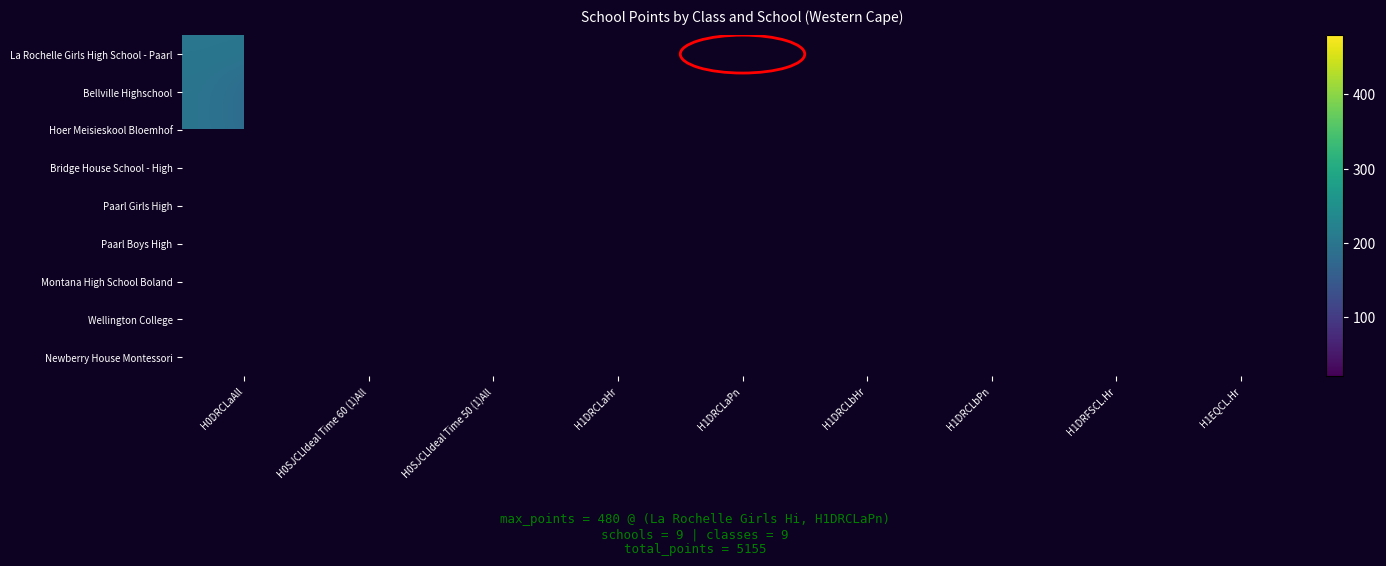

How many series are shown in this chart?

9